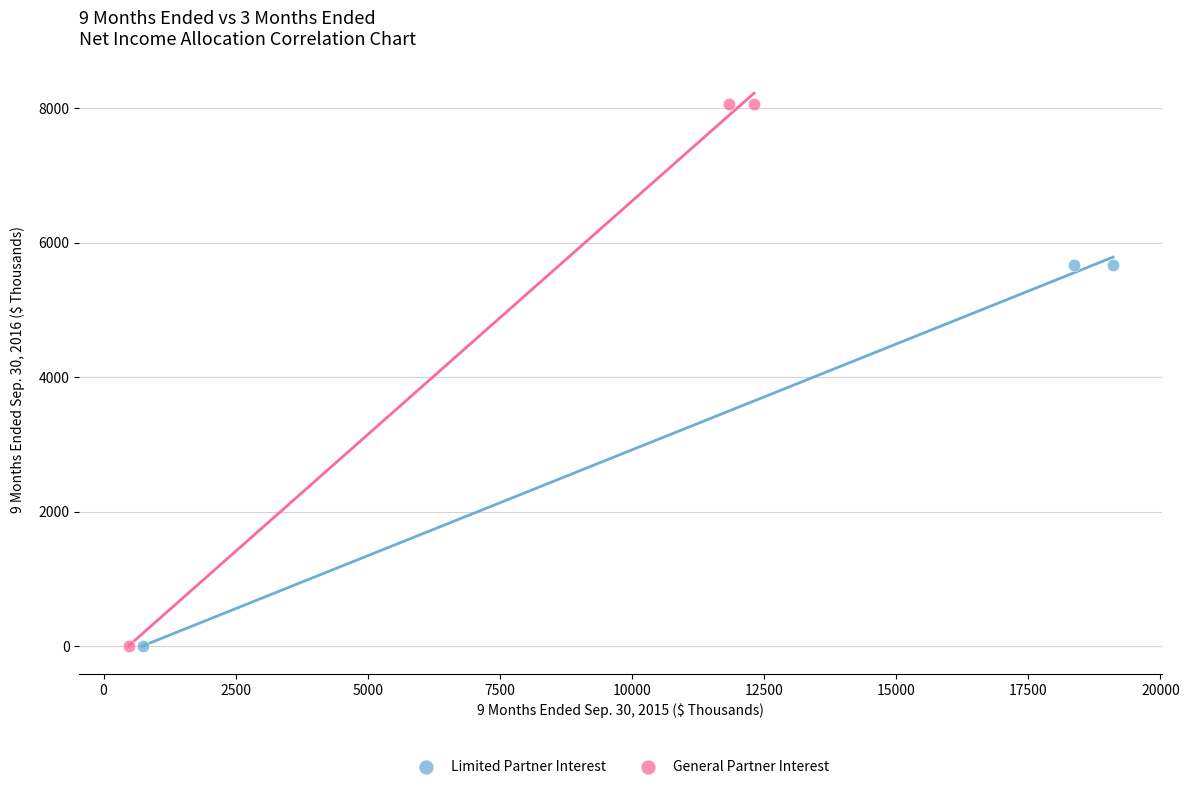

Which series has the largest Y range (max minus min)?

General Partner Interest